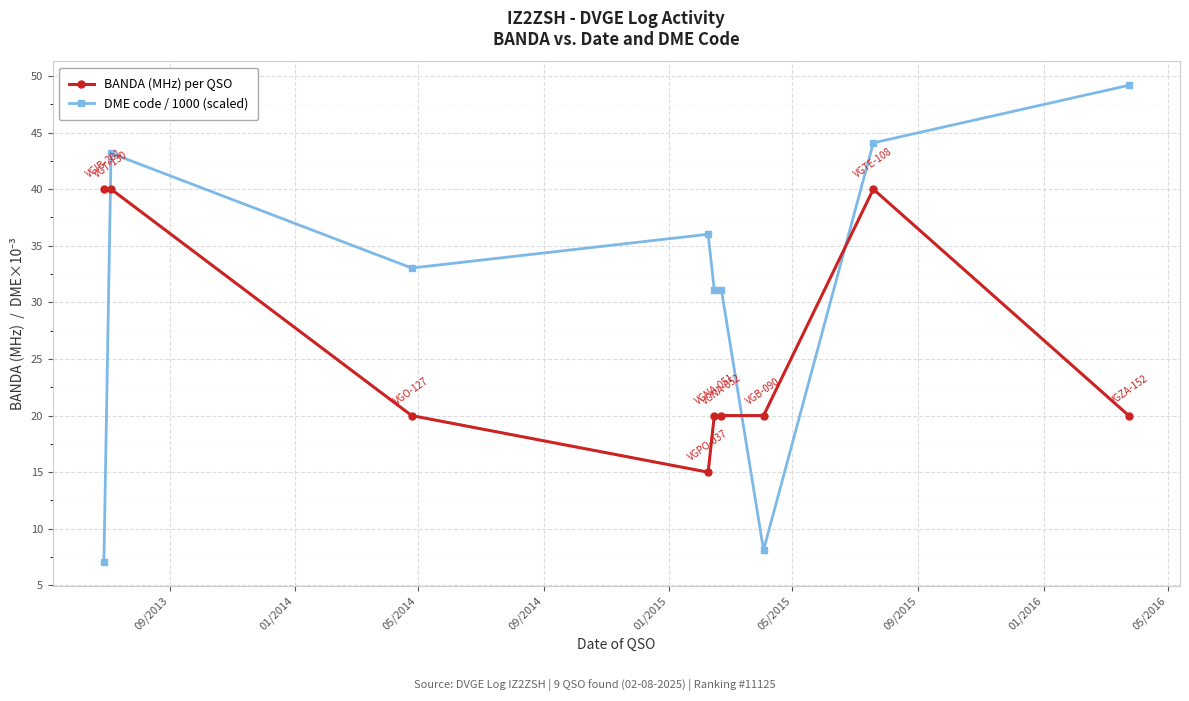

Rank the series by their average value, from lowest to highest.

BANDA (MHz) per QSO, DME code / 1000 (scaled)